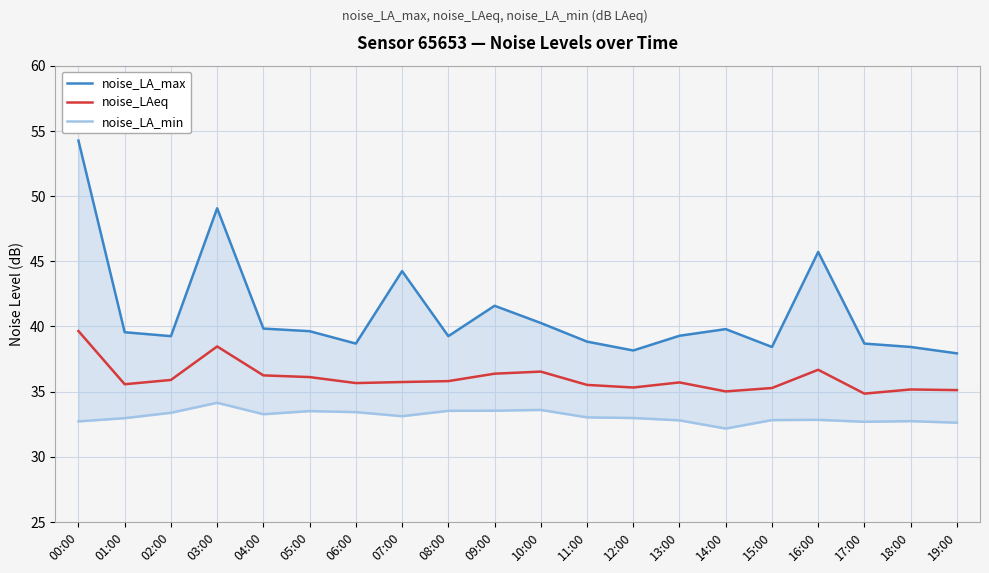

What is the label of the 15th point from the right?

05:00